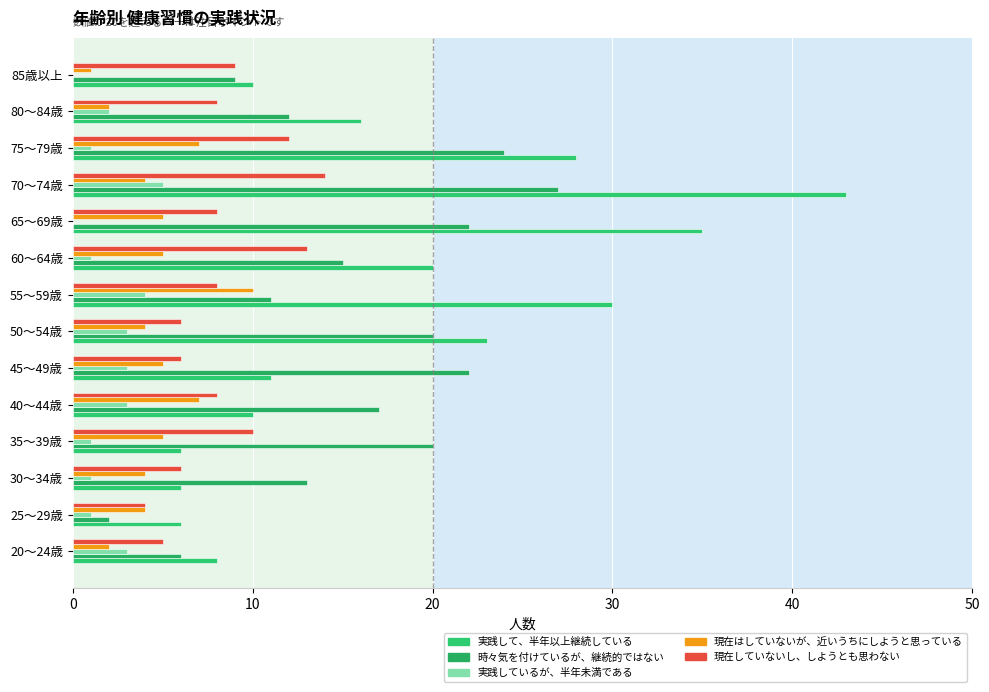

How many categories are shown in the chart?

14